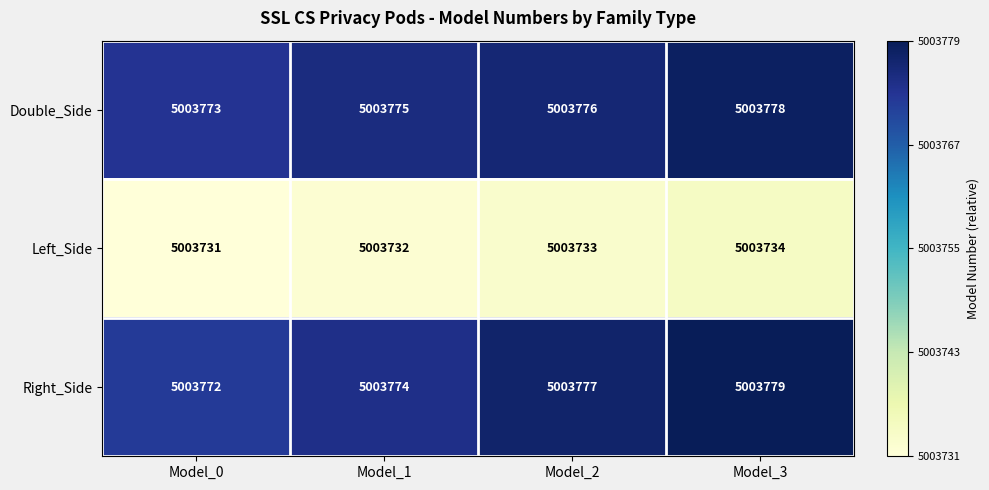

The value of Right_Side at Model_2 is 2556389. True or false?

False